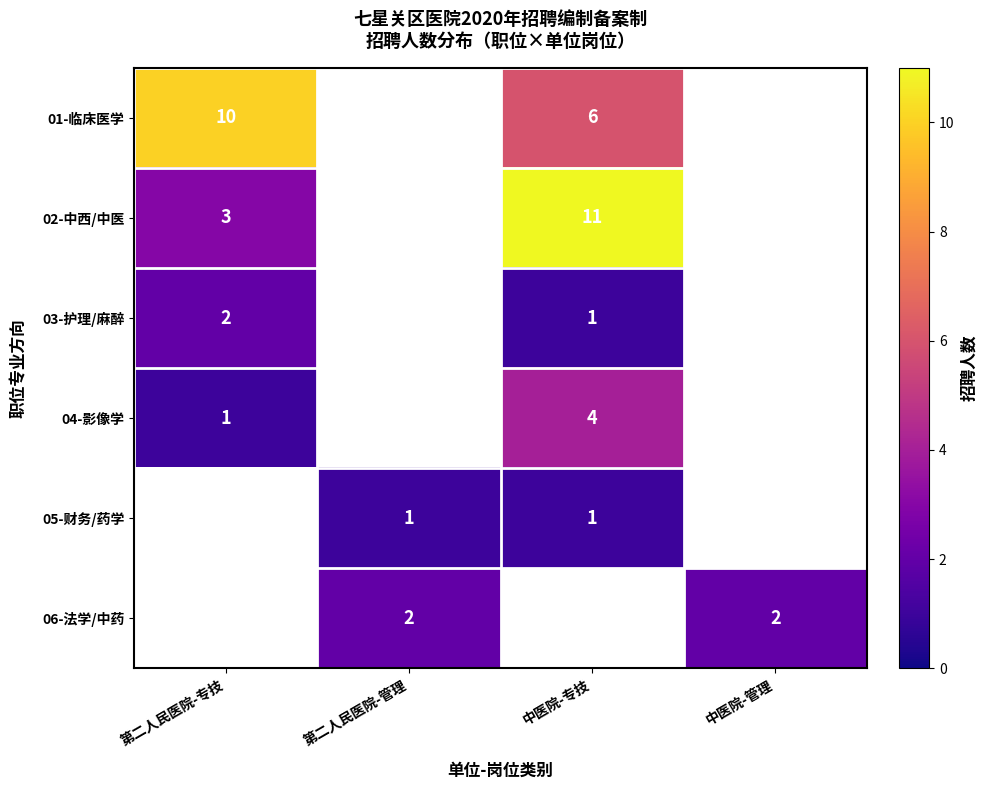

List the series in order of their peak value, highest first.

02-中西/中医, 01-临床医学, 04-影像学, 03-护理/麻醉, 06-法学/中药, 05-财务/药学